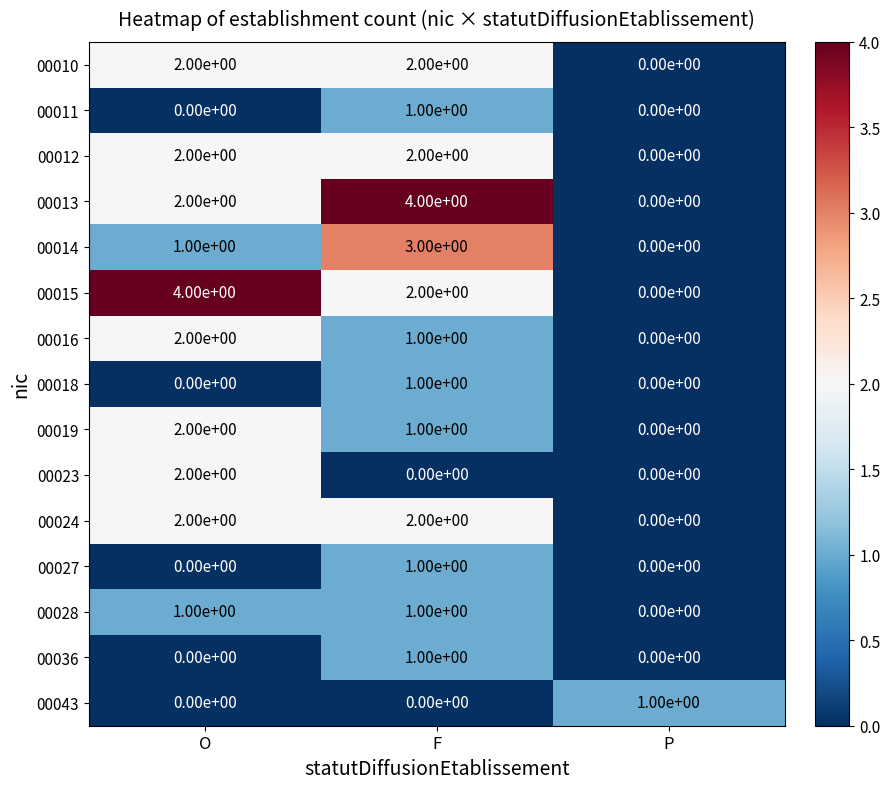

Rank the categories by 00019 value from lowest to highest.

P, F, O